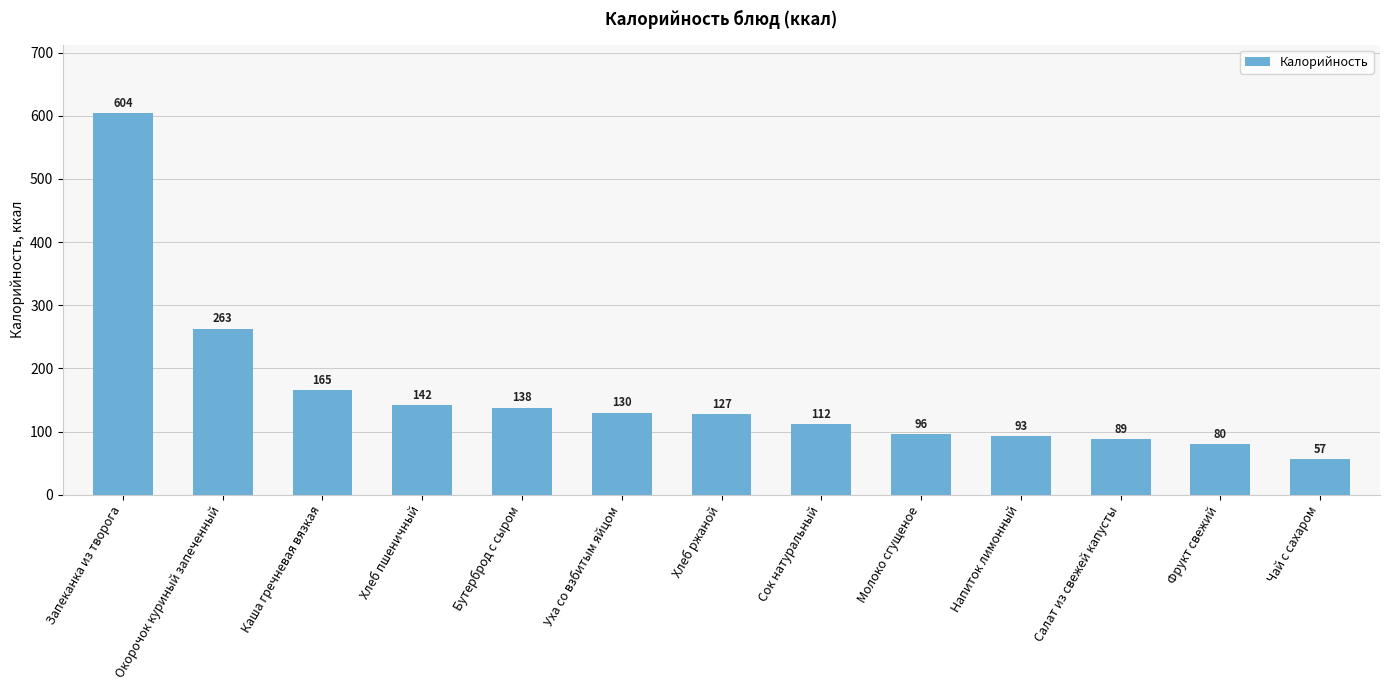

What position from the right is Бутерброд с сыром?

9